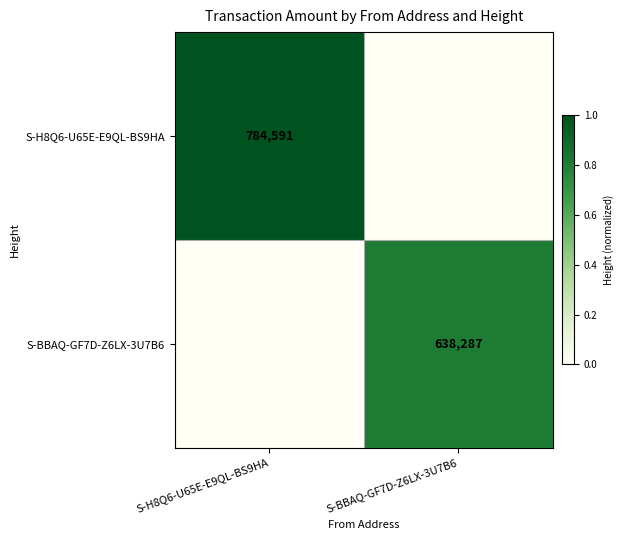

Which has a higher value, S-H8Q6-U65E-E9QL-BS9HA or S-BBAQ-GF7D-Z6LX-3U7B6?

S-H8Q6-U65E-E9QL-BS9HA